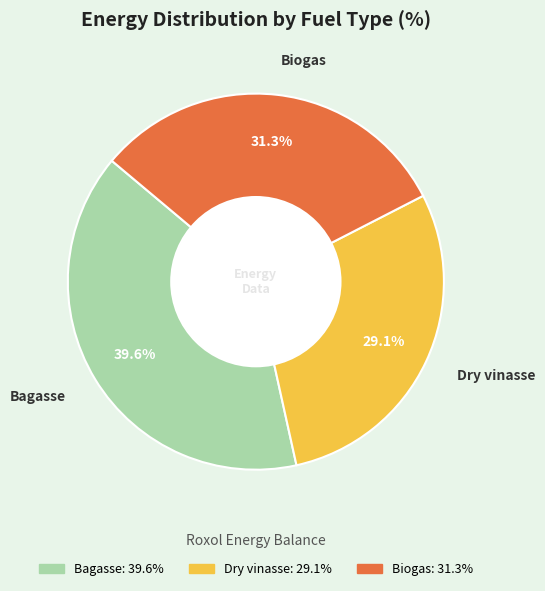

How many segments does this pie chart have?

3